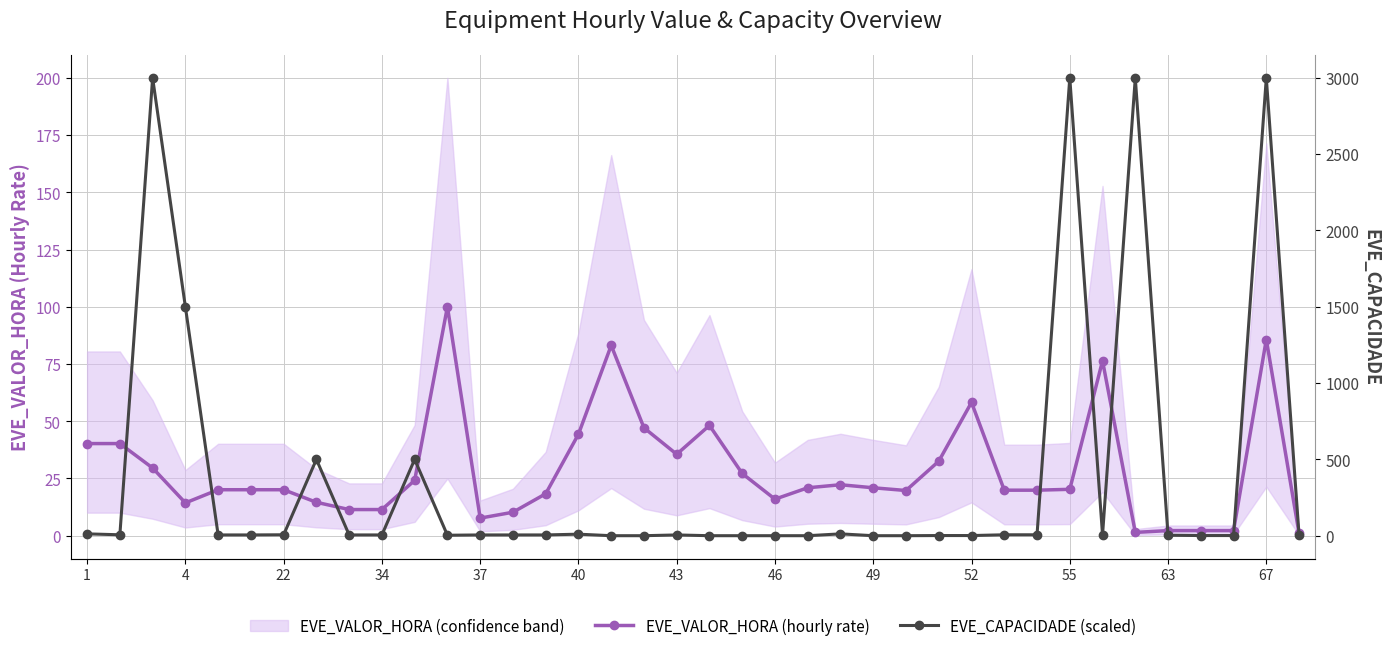

Which category has the lowest value across all series?

16